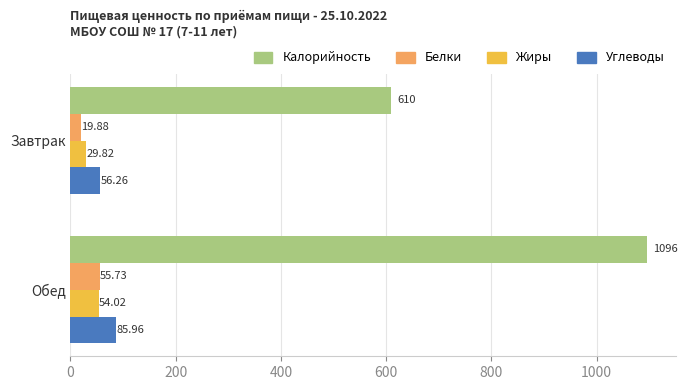

At which category is the sum across all series the highest?

Обед